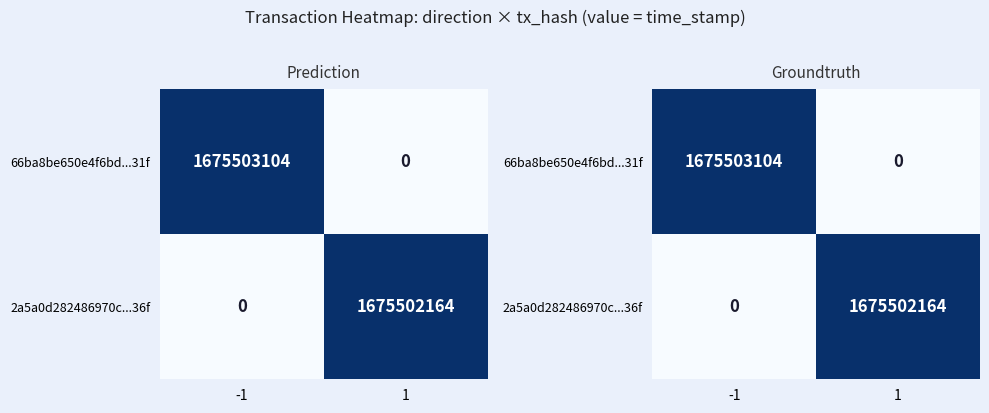

At which category does the chart reach its minimum across all series?

1